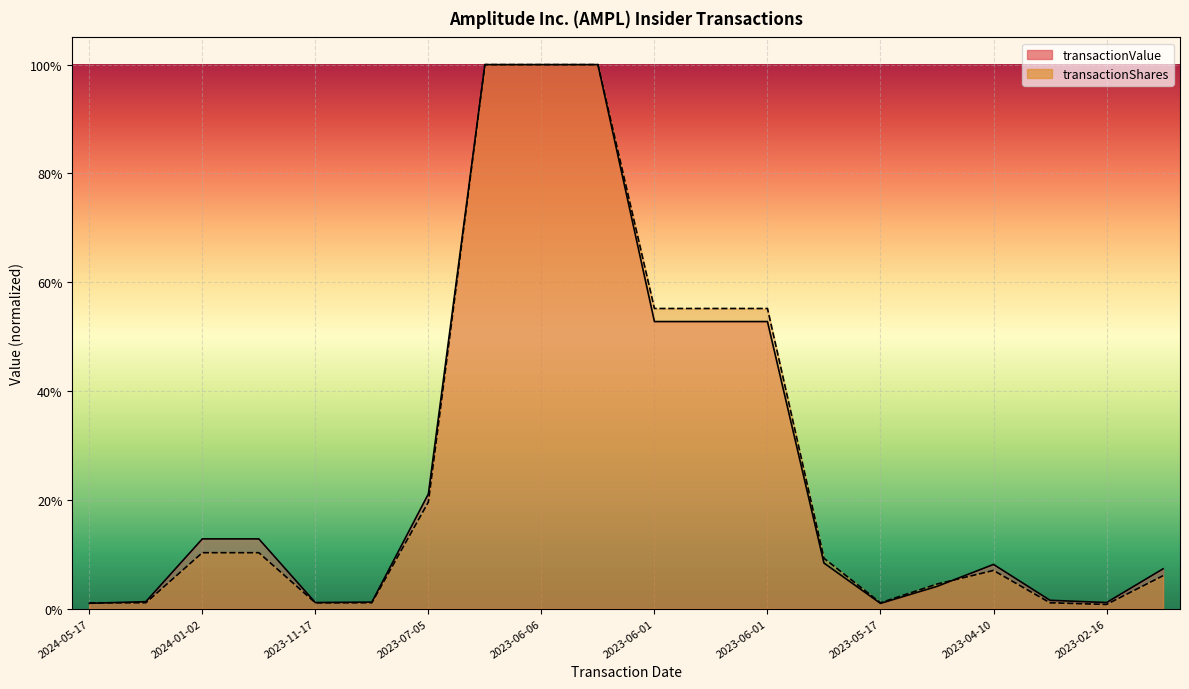

At which category is the sum across all series the highest?

2023-06-06